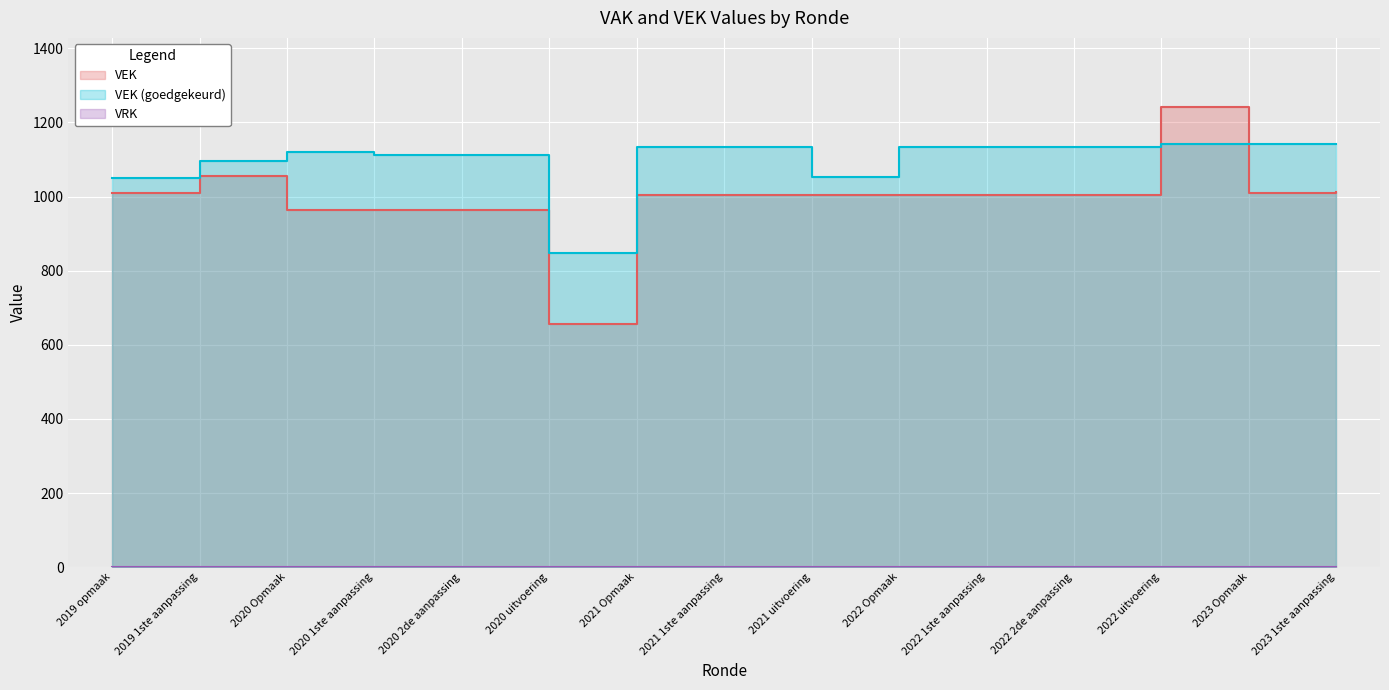

What is the change in value from 2019 opmaak to 2022 uitvoering?

+232